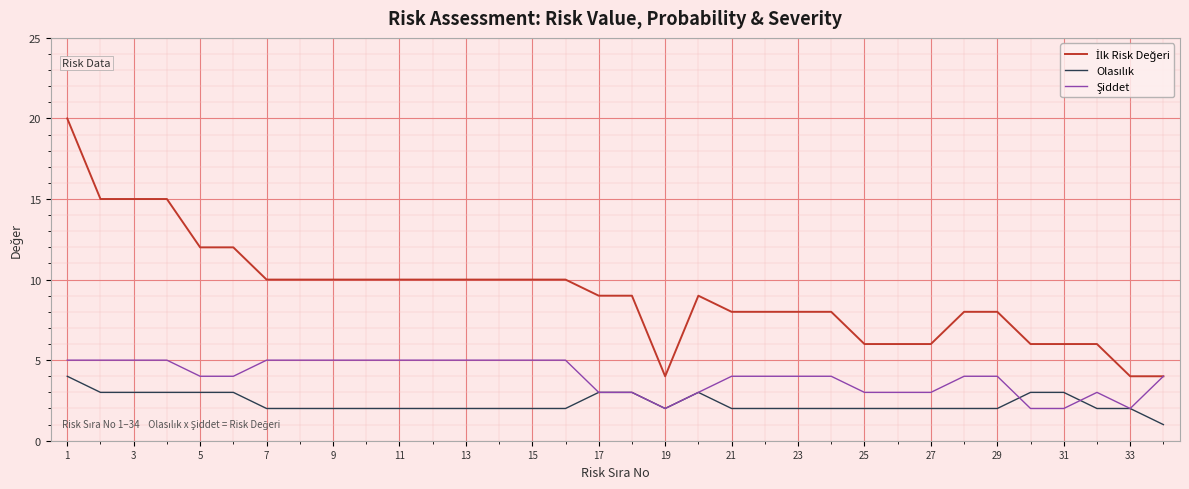

What is the maximum value shown in the chart?

20